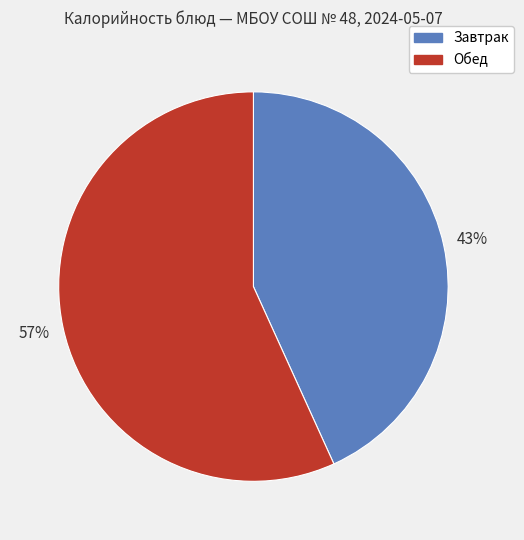

Which category has the smallest portion of the pie?

Завтрак